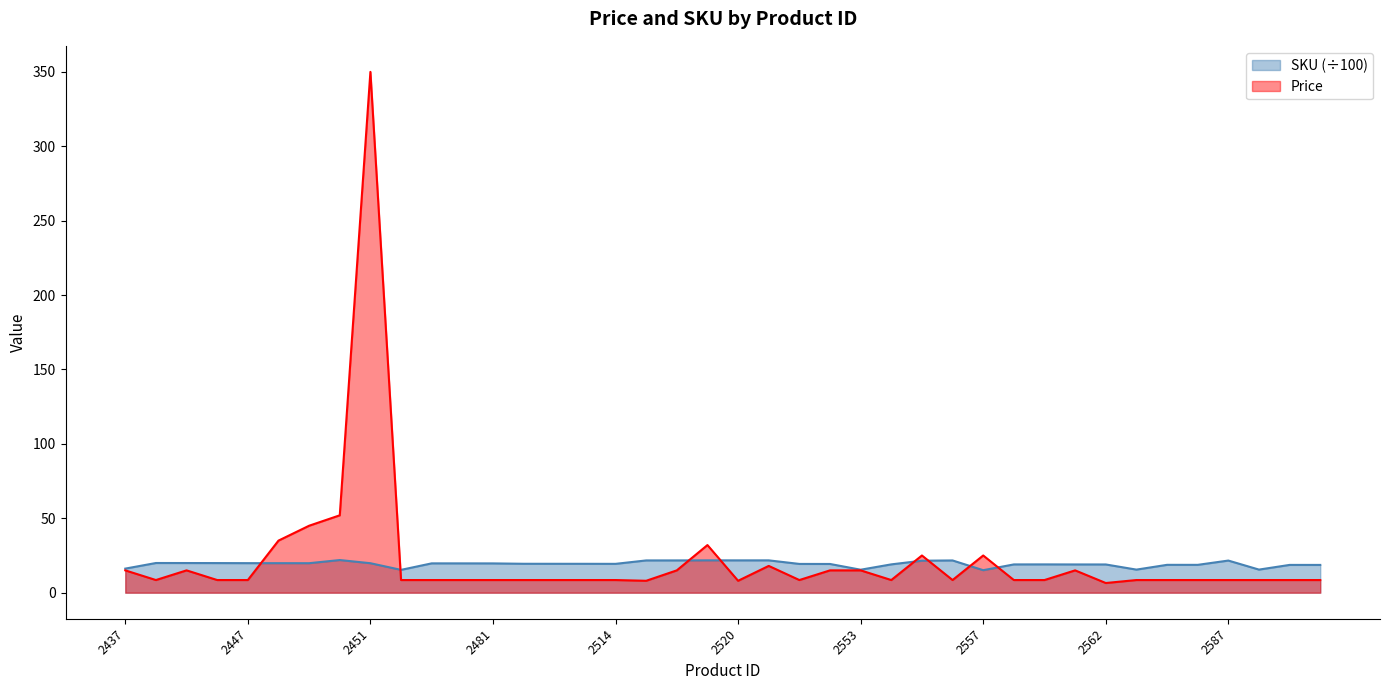

Which category has the highest value in the Price series?

2451